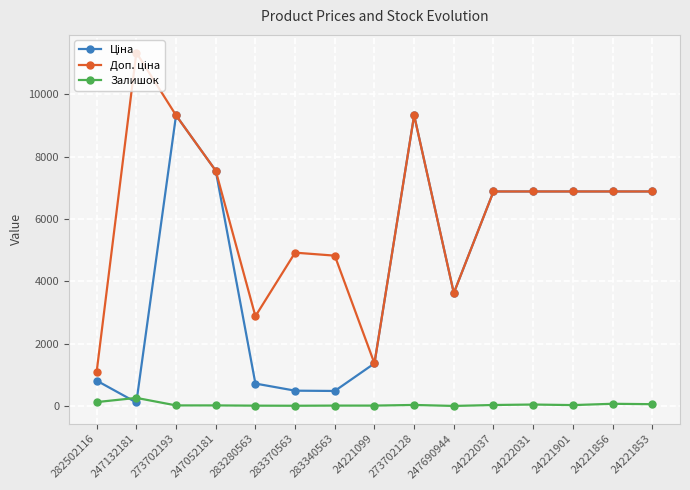

What is the label of the 7th point from the right?

273702128